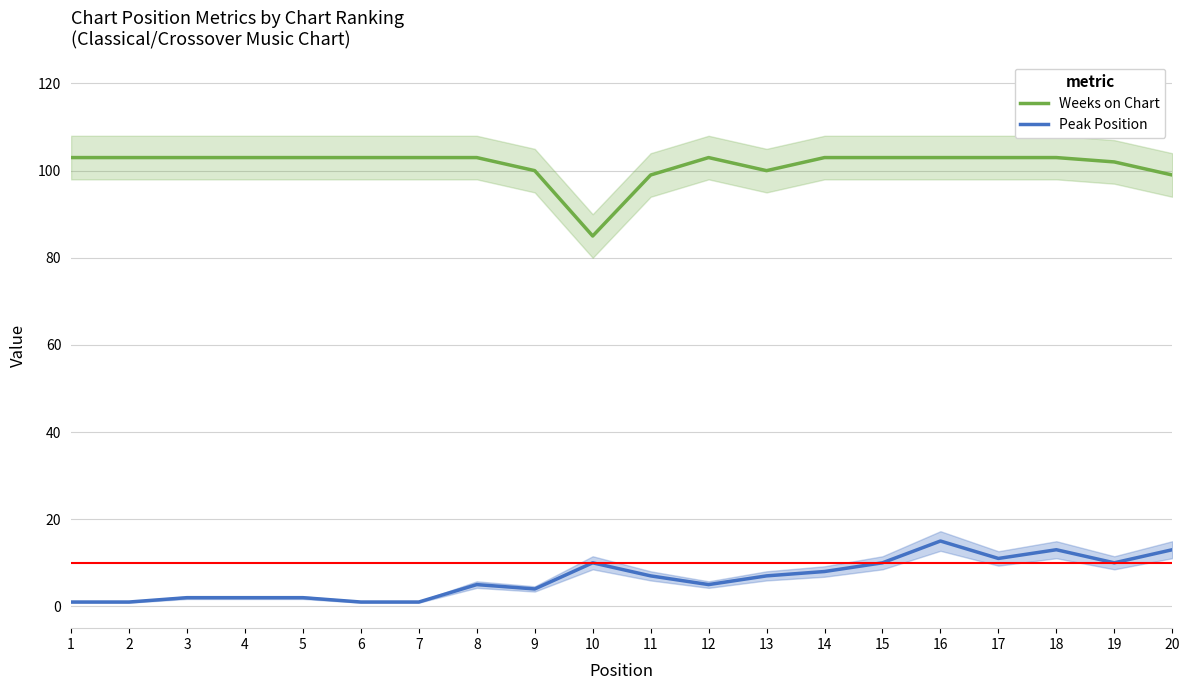

What is the difference between the highest and lowest values at 4?

101